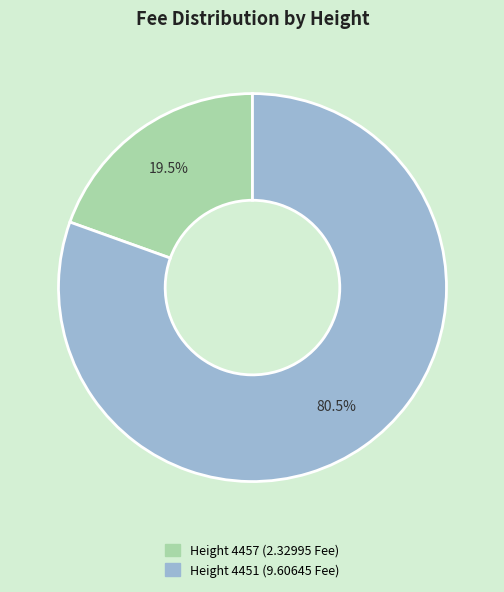

Does any single category account for the majority?

Yes